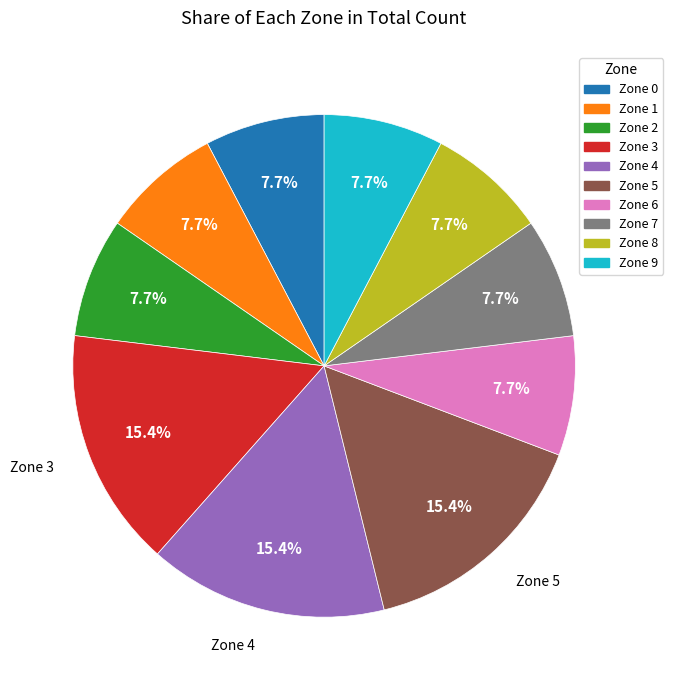

Is there any slice that represents more than half of the pie?

No